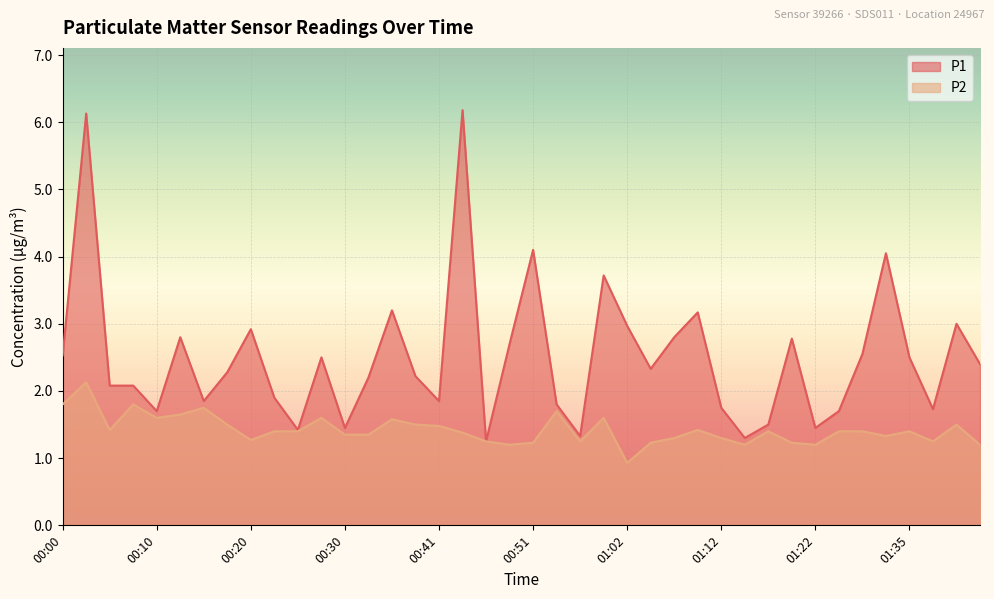

Reading right to left, what are all the values shown in this chart?

P1: 01:43=2.4	01:41=3.0	01:38=1.7	01:35=2.5	01:33=4.0	01:31=2.5	01:28=1.7	01:22=1.4	01:20=2.8	01:17=1.5	01:15=1.3	01:12=1.8	01:09=3.2	01:07=2.8	01:04=2.3	01:02=3.0	00:59=3.7	00:57=1.3	00:54=1.8	00:51=4.1	00:49=2.7	00:46=1.2	00:43=6.2	00:41=1.9	00:38=2.2	00:36=3.2	00:33=2.2	00:30=1.4	00:28=2.5	00:25=1.4	00:23=1.9	00:20=2.9	00:18=2.3	00:15=1.9	00:13=2.8	00:10=1.7	00:07=2.1	00:05=2.1	00:02=6.1	00:00=2.5
P2: 01:43=1.2	01:41=1.5	01:38=1.2	01:35=1.4	01:33=1.3	01:31=1.4	01:28=1.4	01:22=1.2	01:20=1.2	01:17=1.4	01:15=1.2	01:12=1.3	01:09=1.4	01:07=1.3	01:04=1.2	01:02=0.9	00:59=1.6	00:57=1.2	00:54=1.7	00:51=1.2	00:49=1.2	00:46=1.2	00:43=1.4	00:41=1.5	00:38=1.5	00:36=1.6	00:33=1.4	00:30=1.4	00:28=1.6	00:25=1.4	00:23=1.4	00:20=1.3	00:18=1.5	00:15=1.8	00:13=1.6	00:10=1.6	00:07=1.8	00:05=1.4	00:02=2.1	00:00=1.8